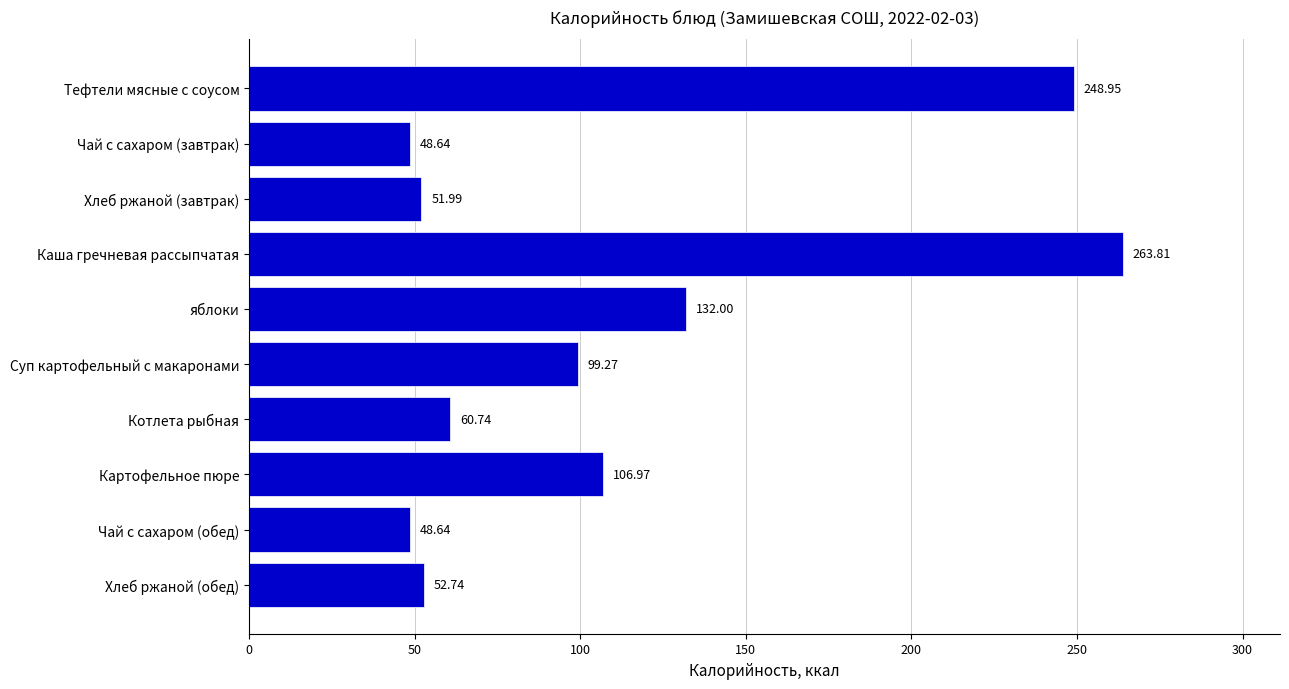

How many bars are there in total?

10